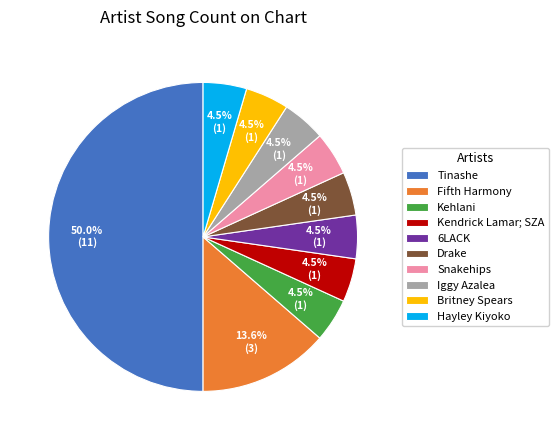

Which category has the biggest portion of the pie?

Tinashe